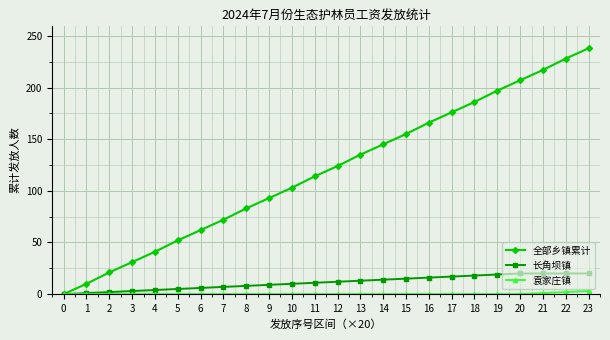

List the series in order of their peak value, highest first.

全部乡镇累计, 长角坝镇, 袁家庄镇